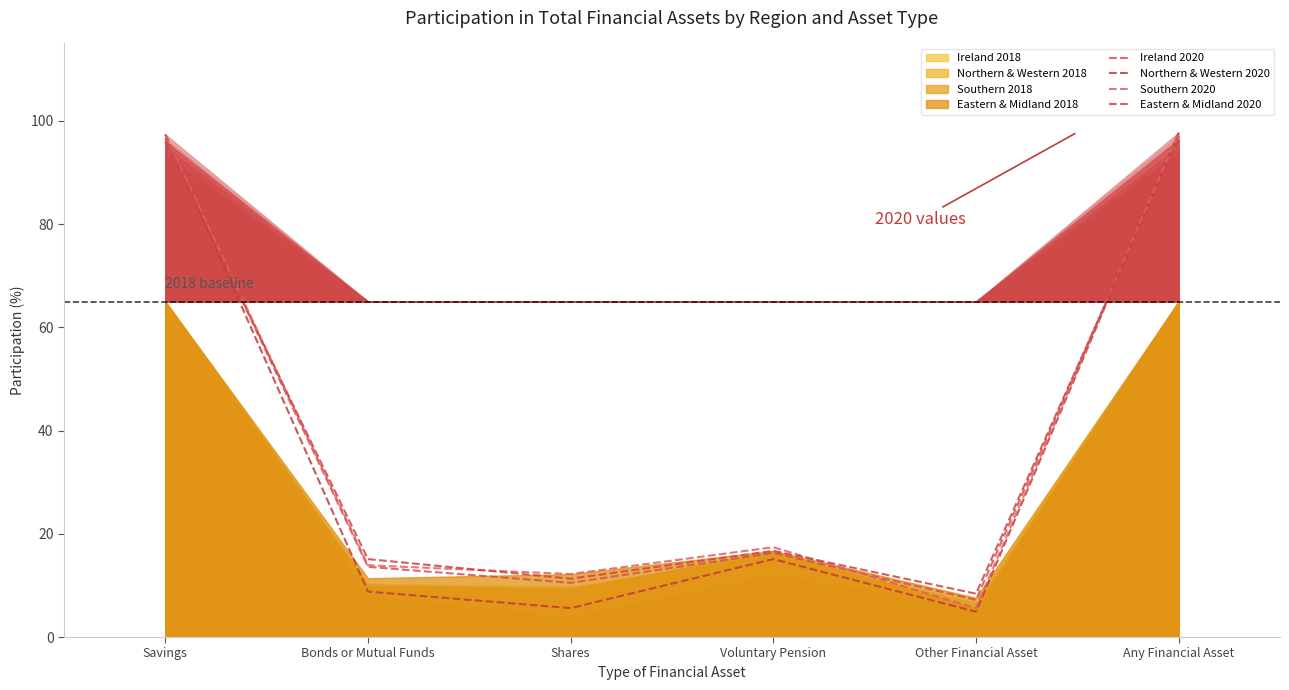

Read the Eastern & Midland 2020 value at Shares.

11.3